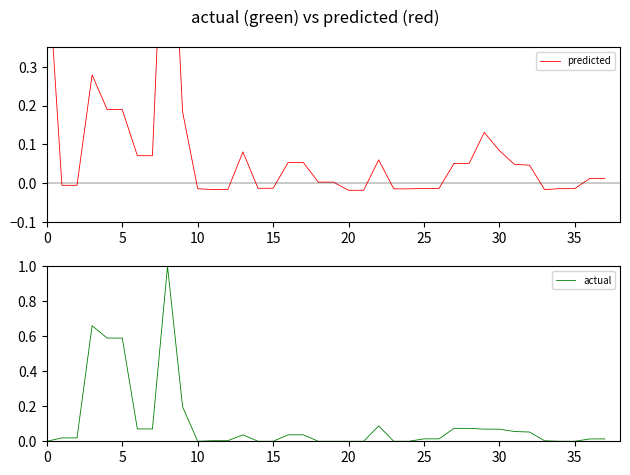

How many intersections are there between predicted and actual?

9